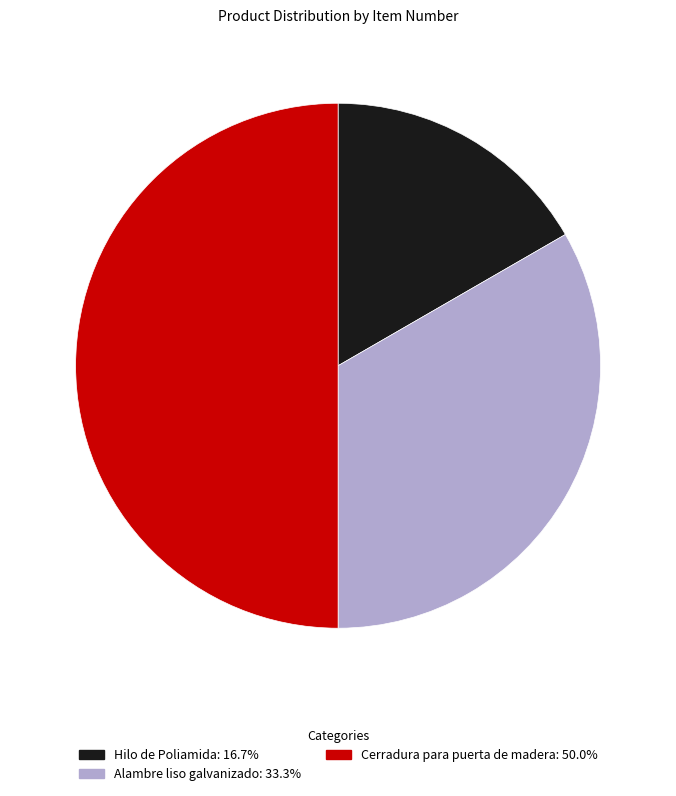

Does Hilo de Poliamida account for over 50% of the chart?

No